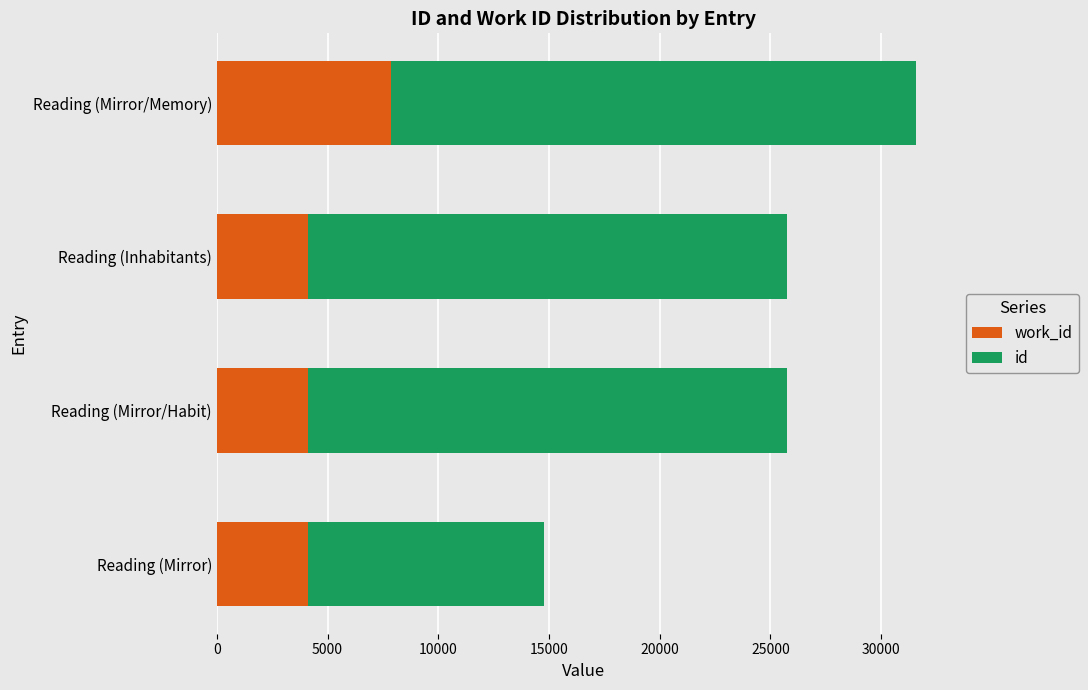

What is the total value across all series at Reading (Inhabitants)?

25737